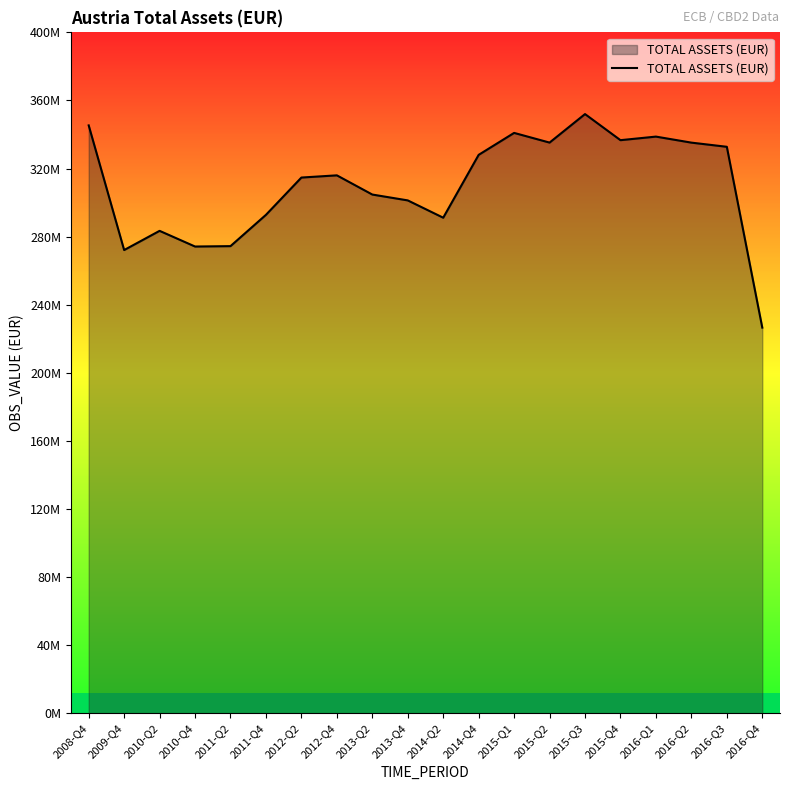

At which label is the value closest to 289276260?

2014-Q2